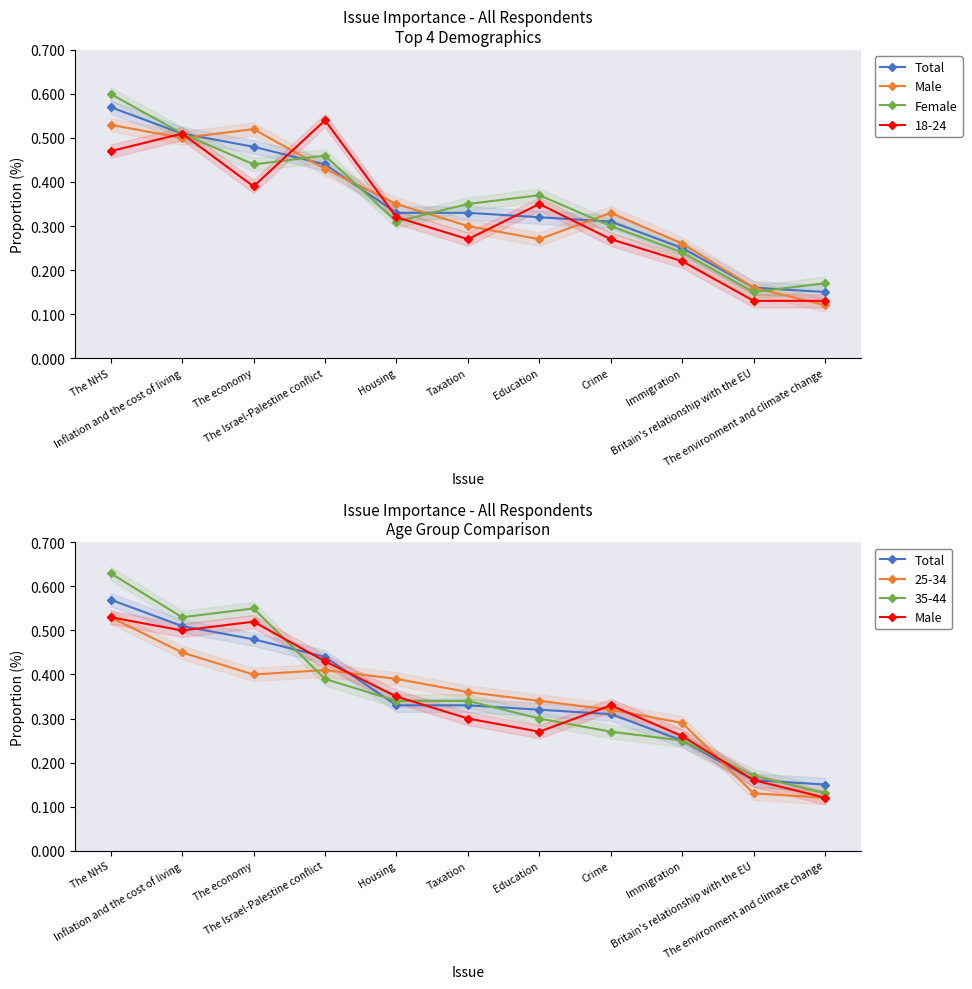

Rank the series by their maximum value, from highest to lowest.

Female, Total, Male